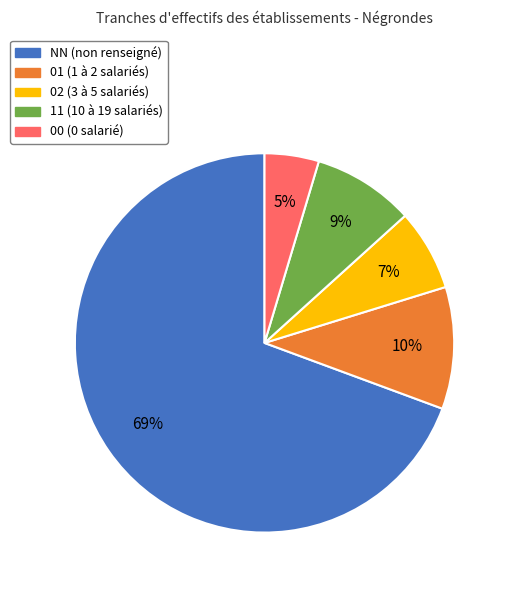

How many slices are in this pie chart?

5